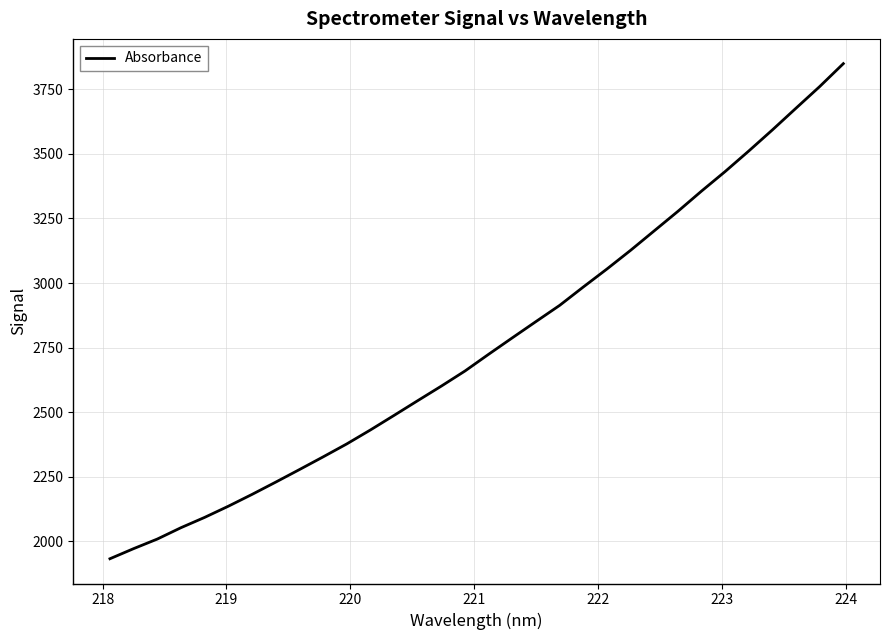

What is the minimum value shown in the chart?

1933.1